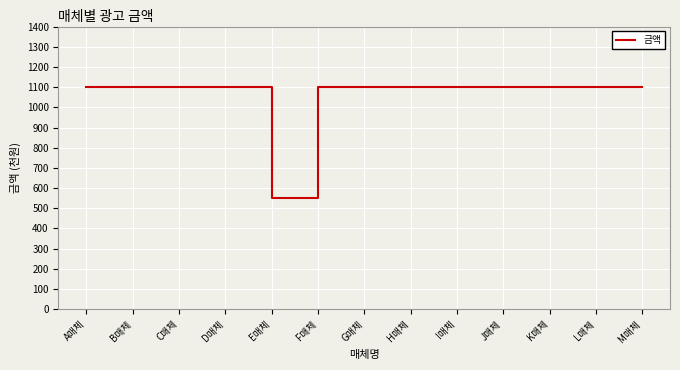

Reading right to left, list all the values displayed in this chart.

M매체=1100	L매체=1100	K매체=1100	J매체=1100	I매체=1100	H매체=1100	G매체=1100	F매체=1100	E매체=550	D매체=1100	C매체=1100	B매체=1100	A매체=1100